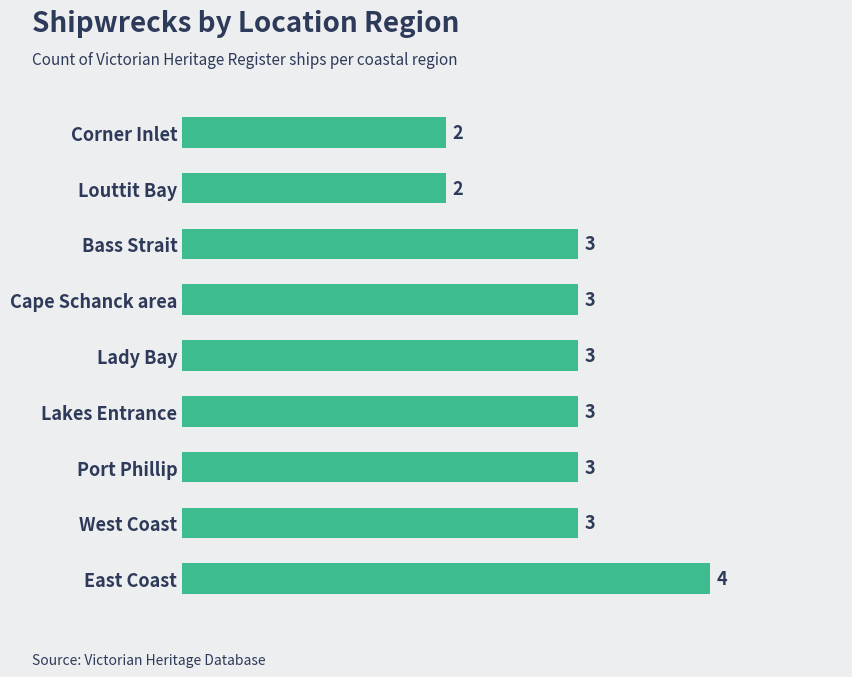

Reading top to bottom, what are all the values shown in this chart?

Corner Inlet=2	Louttit Bay=2	Bass Strait=3	Cape Schanck area=3	Lady Bay=3	Lakes Entrance=3	Port Phillip=3	West Coast=3	East Coast=4